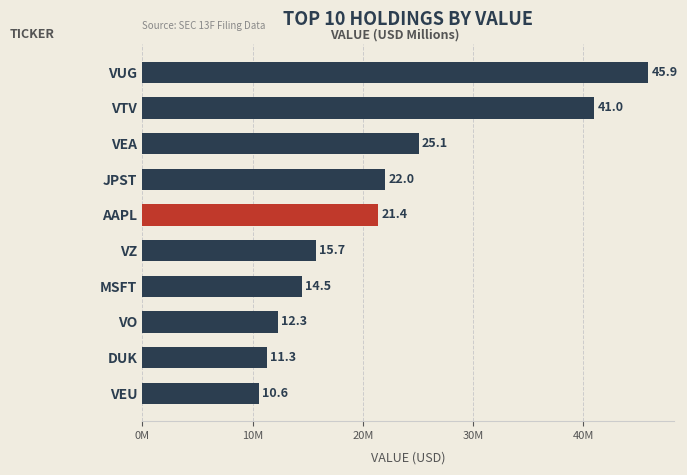

Are the bars horizontal?

Yes